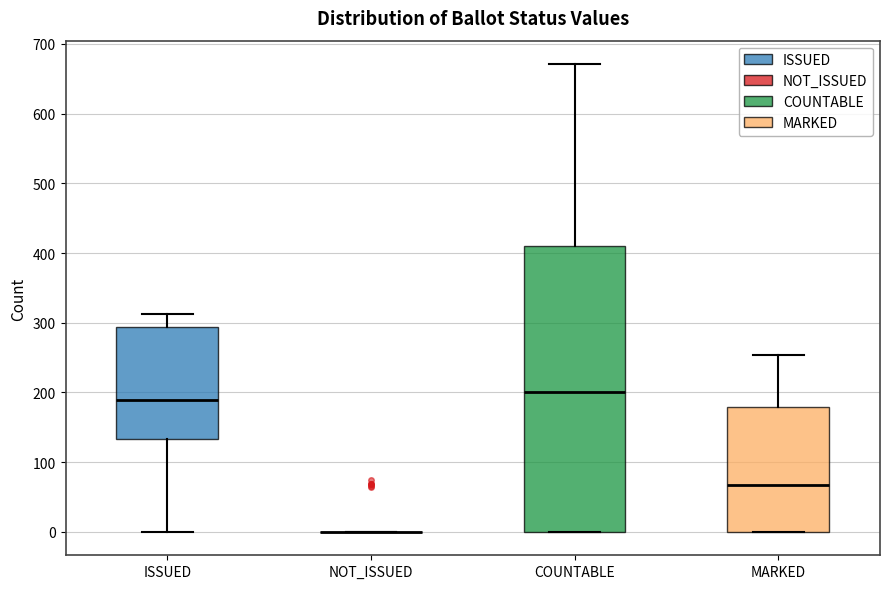

Reading left to right, transcribe this box plot: for each box, give where its median line is, the range the box spans, and where its two whiskers end, as read against the y-axis. The values are not printed on the chart, so give them approximately, as read against the axis.

ISSUED: median 190, box 130 to 290, whiskers 0 to 310
NOT_ISSUED: box collapsed to a line at 0, whiskers 0 to 0
COUNTABLE: median 200, box 0 to 410, whiskers 0 to 670
MARKED: median 70, box 0 to 180, whiskers 0 to 250